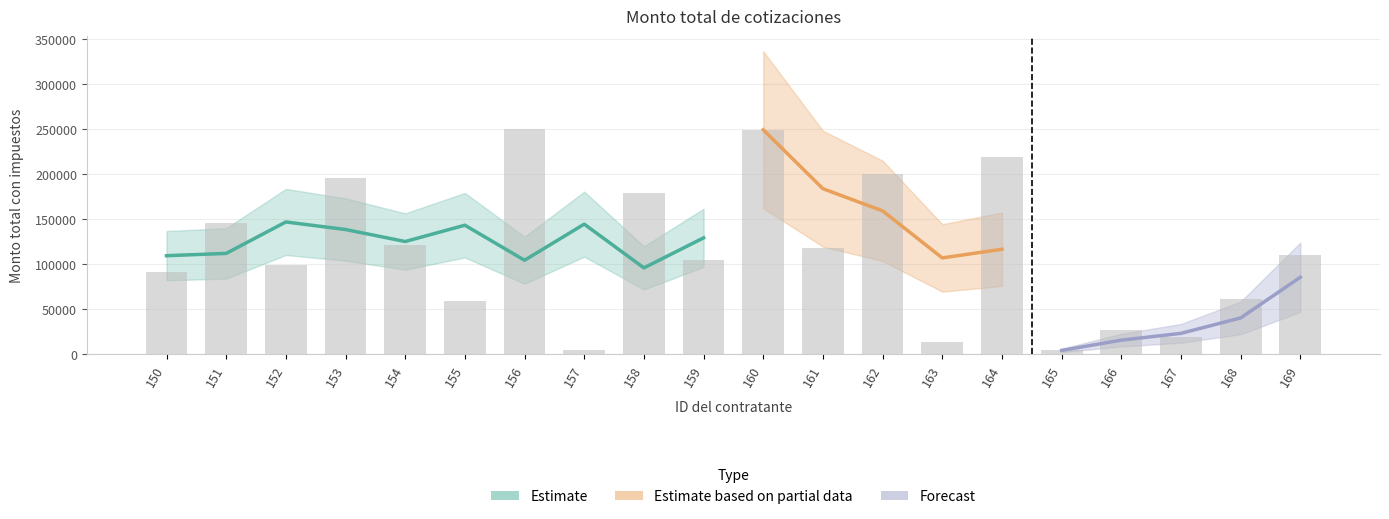

Between 154 and 151, which is larger?

151